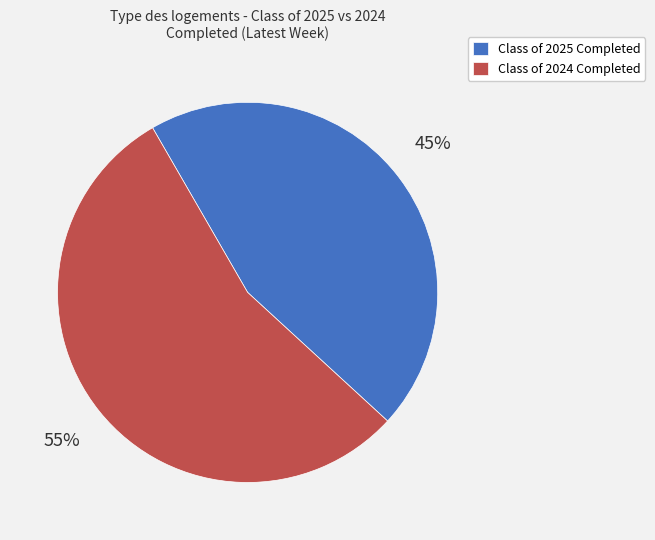

Does any single category account for the majority?

Yes